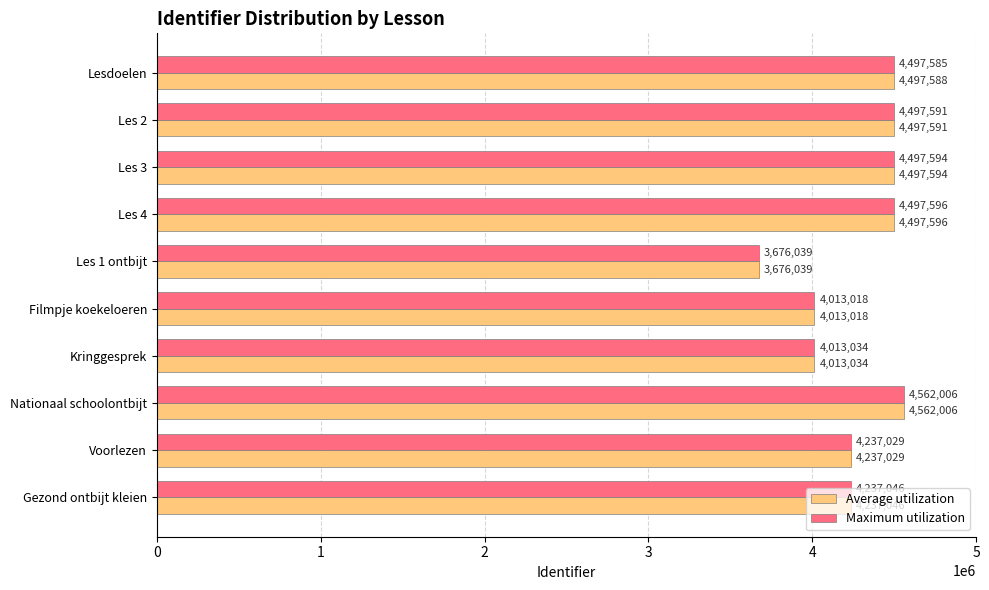

The Maximum utilization series shows 4497596 at Les 4. True or false?

True